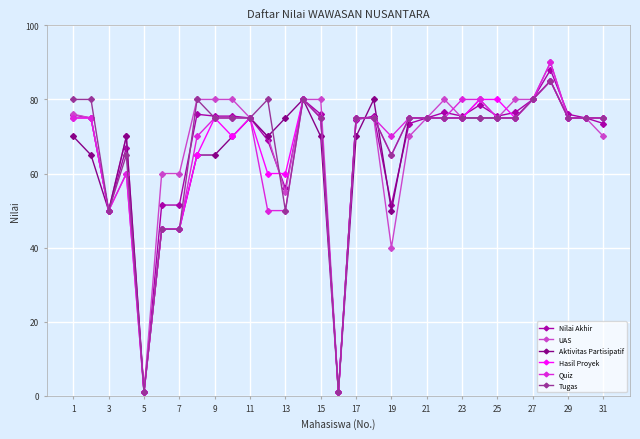

How many lines are shown in the chart?

6